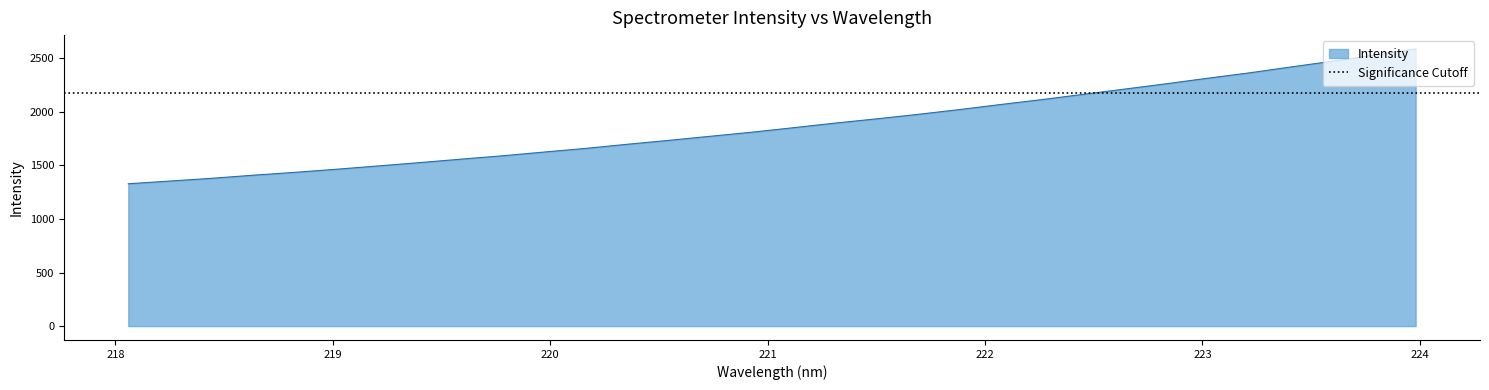

Reading left to right, what are all the values shown in this chart?

1329.2	1354.5	1380.0	1409.1	1435.6	1464.6	1495.4	1526.4	1558.8	1590.4	1625.3	1659.4	1697.7	1734.3	1772.4	1810.5	1852.4	1895.3	1935.1	1977.0	2021.8	2069.5	2115.5	2164.8	2213.8	2263.7	2315.3	2365.3	2420.2	2473.9	2530.5	2588.0